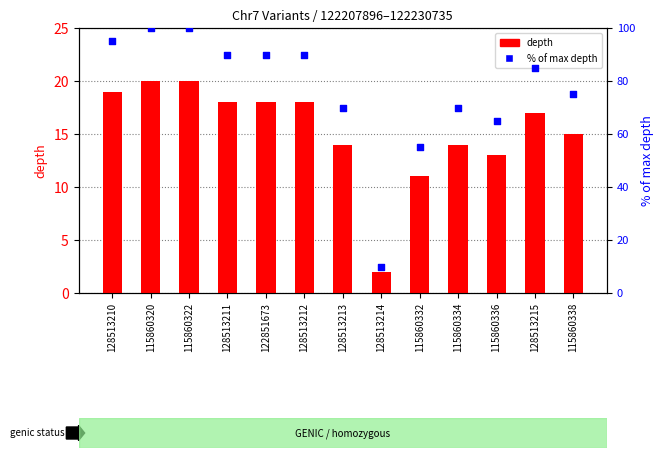

Which series contains the lowest Y value?

depth